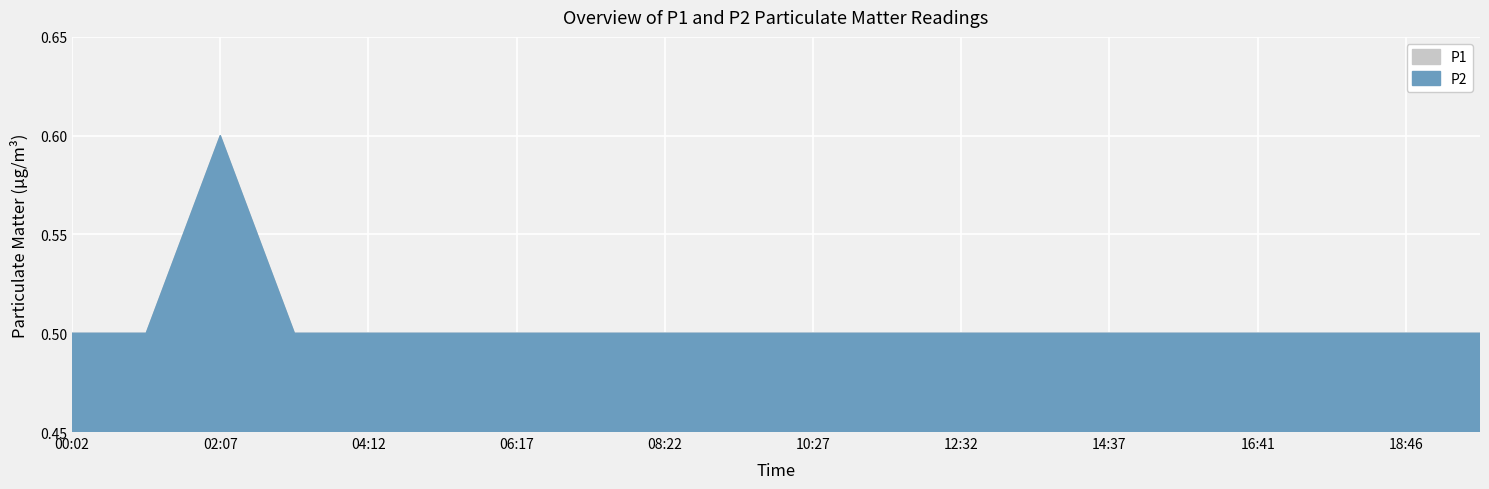

Between 08:22 and 00:02, which is larger?

08:22